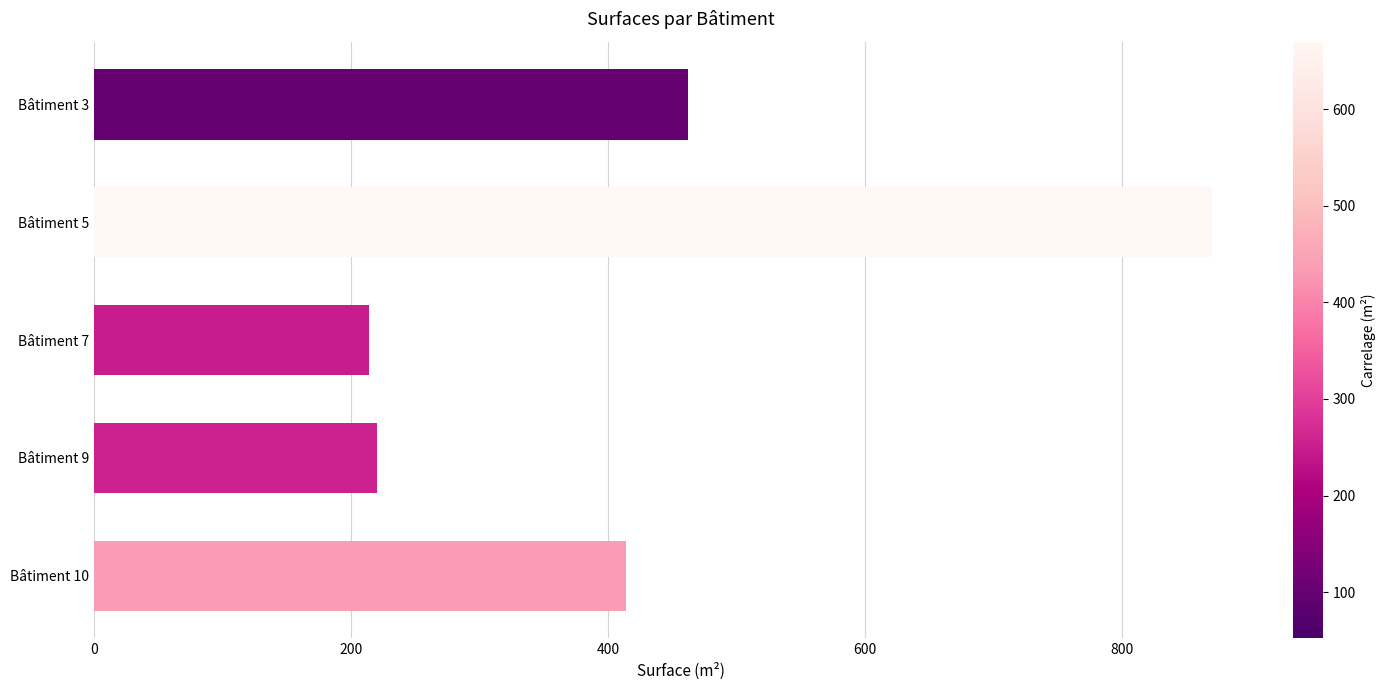

Reading top to bottom, what are all the values shown in this chart?

Bâtiment 3=462	Bâtiment 5=870	Bâtiment 7=214	Bâtiment 9=220	Bâtiment 10=414